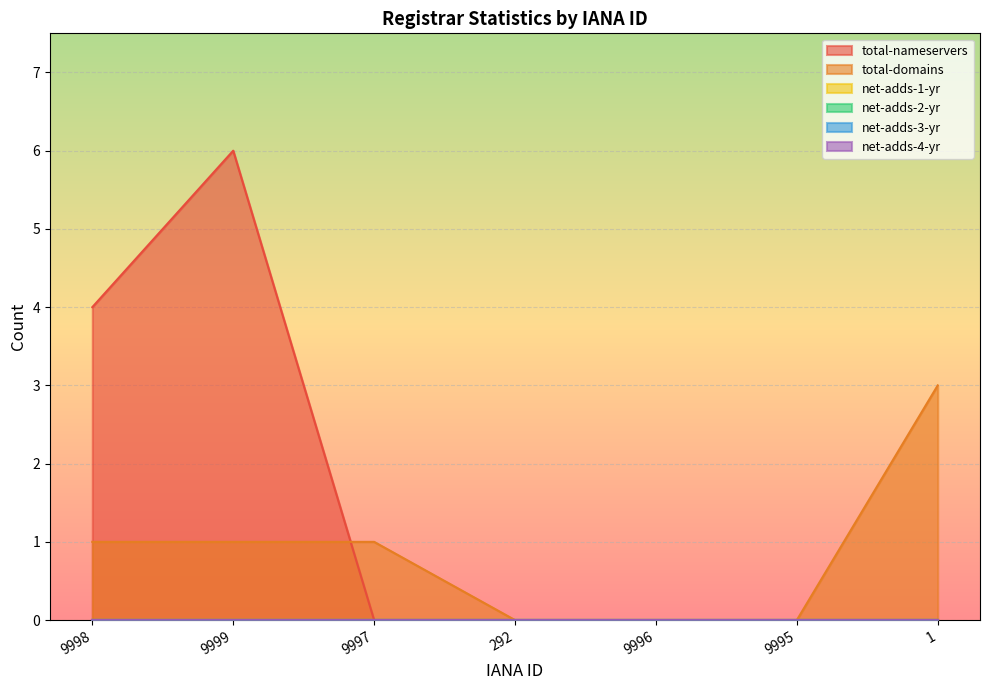

Reading left to right, transcribe all the data shown in this chart.

total-nameservers: 4	6	0	0	0	0	0
total-domains: 1	1	1	0	0	0	3
net-adds-1-yr: 0	0	0	0	0	0	0
net-adds-2-yr: 0	0	0	0	0	0	0
net-adds-3-yr: 0	0	0	0	0	0	0
net-adds-4-yr: 0	0	0	0	0	0	0